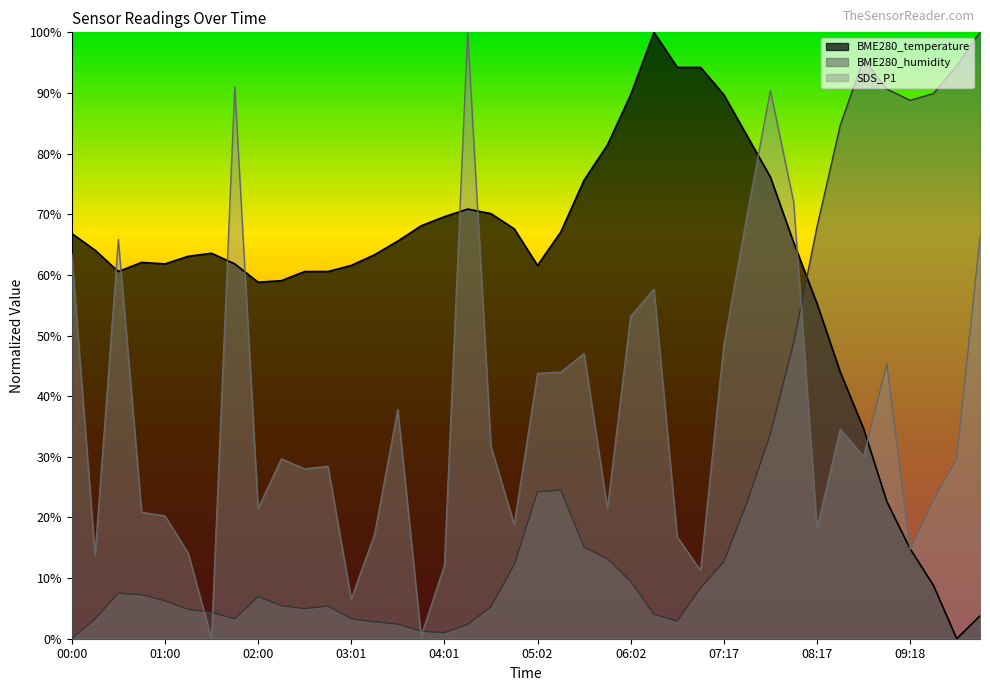

True or false: BME280_humidity and SDS_P1 cross at least once.

True